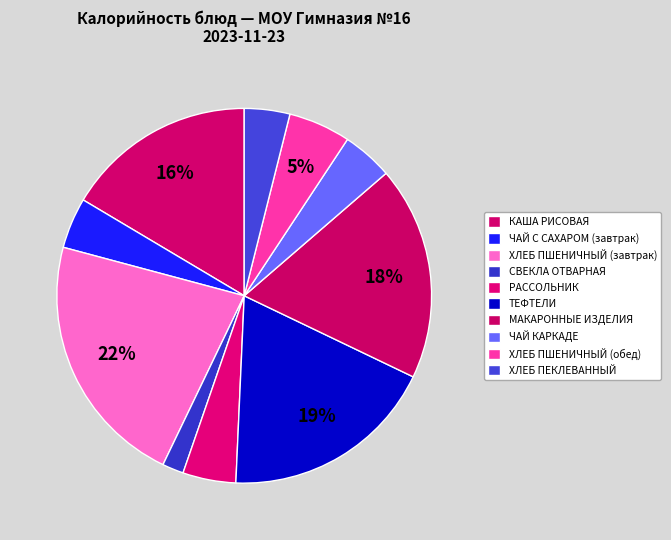

Do СВЕКЛА ОТВАРНАЯ and ЧАЙ КАРКАДЕ together represent more than half of the pie?

No